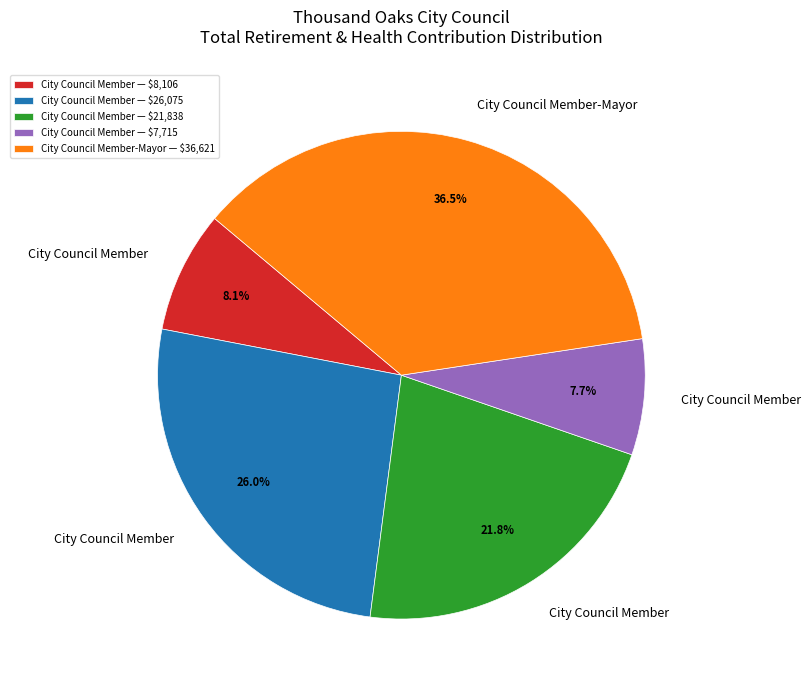

Which category has the biggest portion of the pie?

City Council Member-Mayor — $36,621